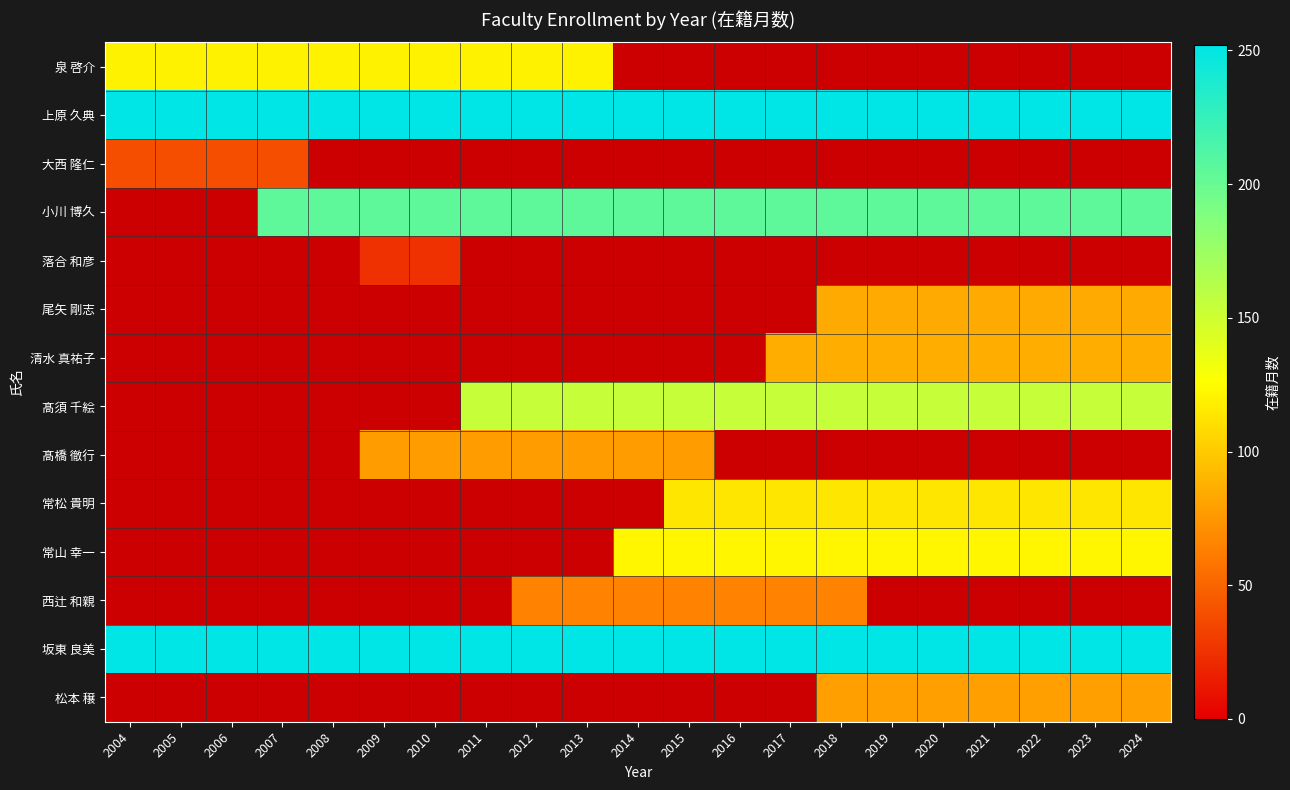

How many categories are shown in the chart?

21